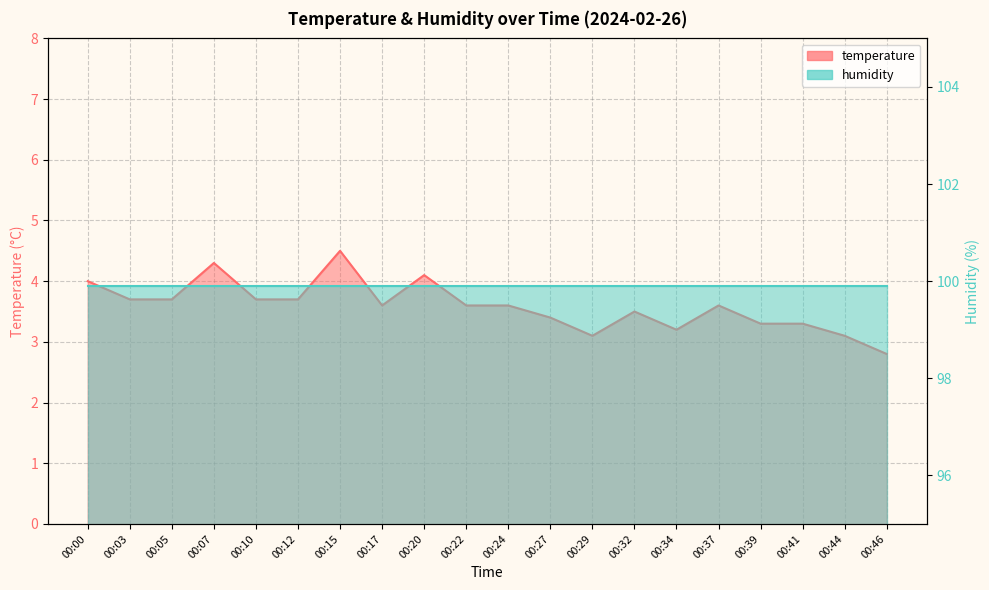

Rank the categories by value from highest to lowest.

00:15, 00:07, 00:20, 00:00, 00:03, 00:05, 00:10, 00:12, 00:17, 00:22, 00:24, 00:37, 00:32, 00:27, 00:39, 00:41, 00:34, 00:29, 00:44, 00:46